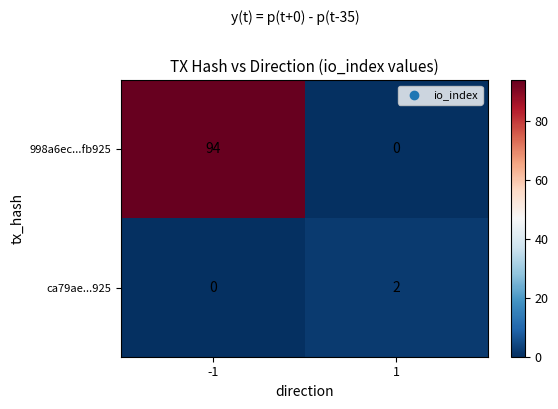

What is the total value across all series at -1?

94